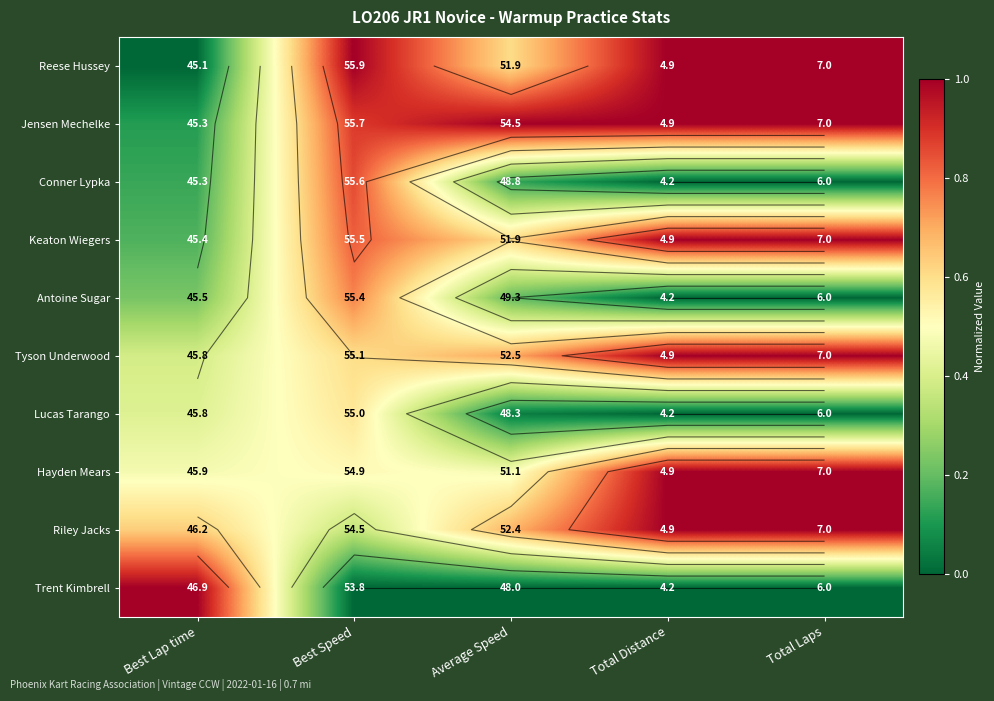

True or false: Tyson Underwood has a value of 0.4 at Best Lap time.

True